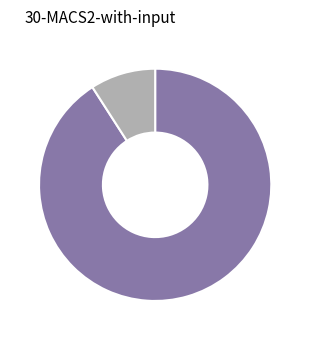

Is there a majority slice in this chart?

Yes